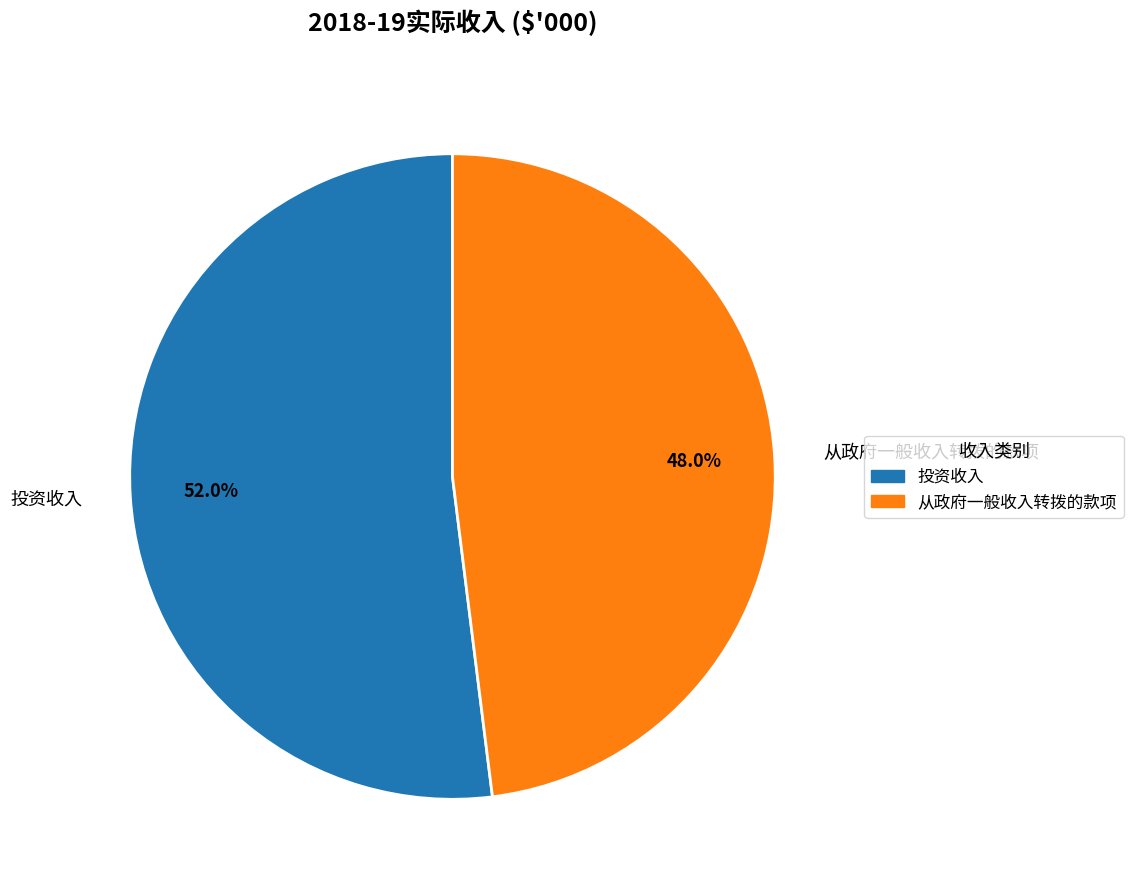

What is the ratio of the value at 从政府一般收入转拨的款项 to the value at 投资收入?

0.9